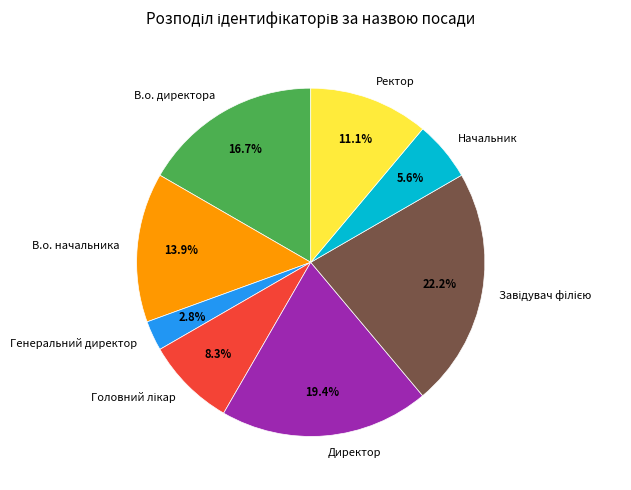

The Директор slice represents 29% of the pie. True or false?

False